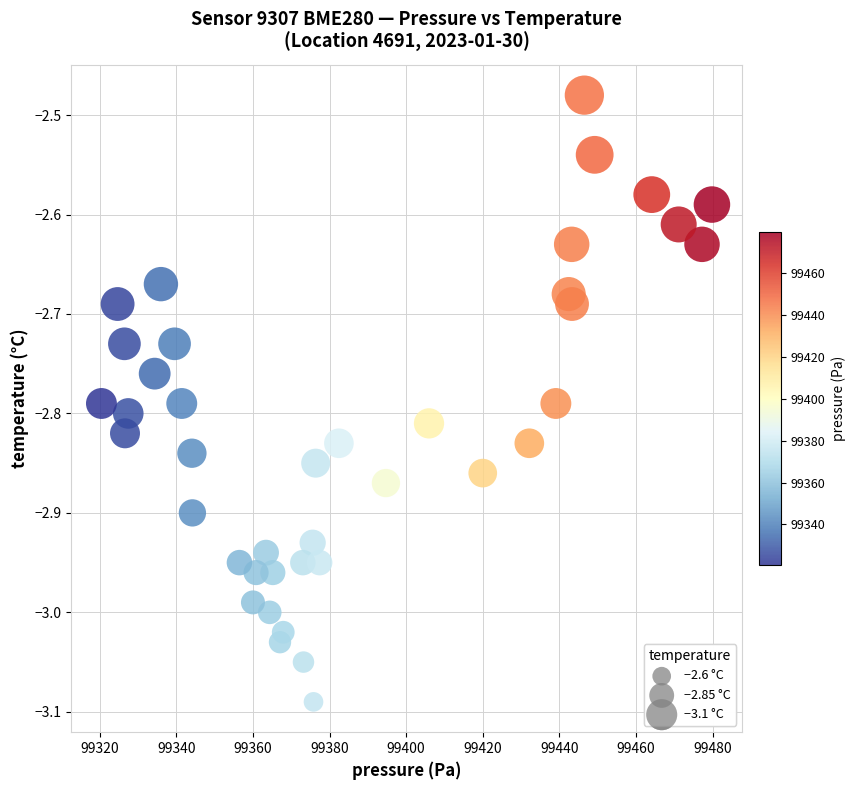

What is the range of X values (max minus min)?

159.4